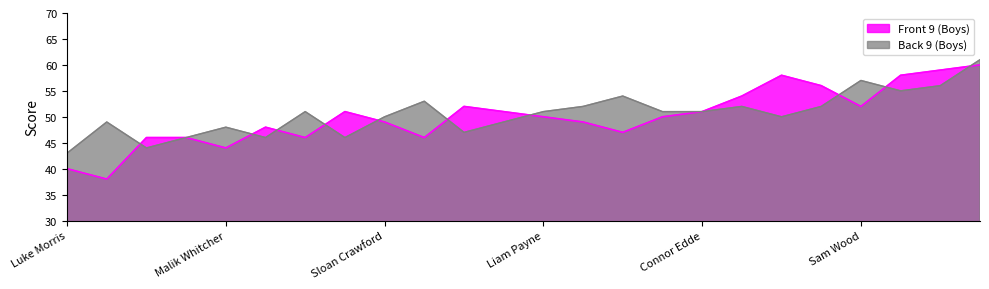

List the labels in order of Front 9 (Boys) value, largest first.

Gavin SanNicholas, Skyler Cobb, Brent Jackson, Isaac Reed, Patrick Brault, Tanner Penrose, Jackson Flanagan, Sam Wood, Brandon Myers, Andrew Farstad, Connor Edde, Liam Payne, Trevor Jackson, Sloan Crawford, Nate Drake, Cole VanDuyn, Drew Thompson, Chris Duckworth, Matthew Locke, Chris Potts, Jordan LaPointe, Malik Whitcher, Luke Morris, Josh Hein